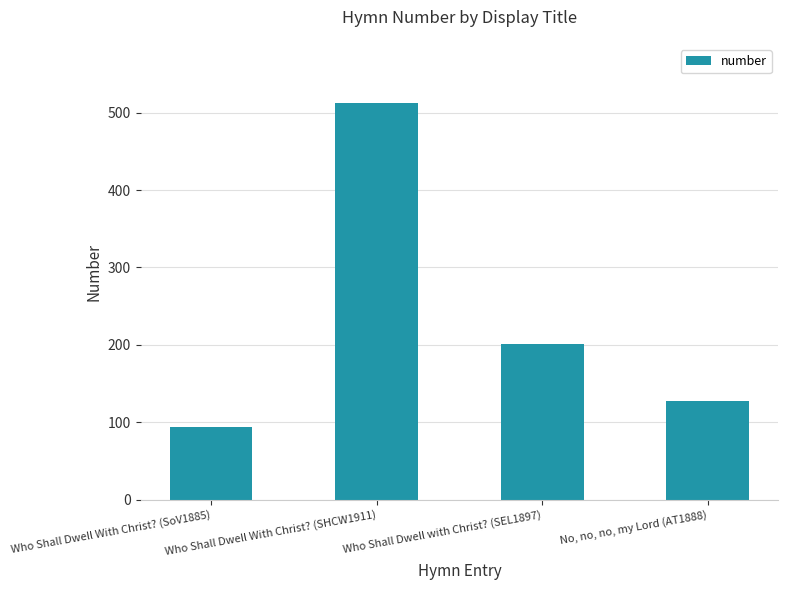

What is the ratio of the value at Who Shall Dwell with Christ? (SEL1897) to the value at No, no, no, my Lord (AT1888)?

1.6